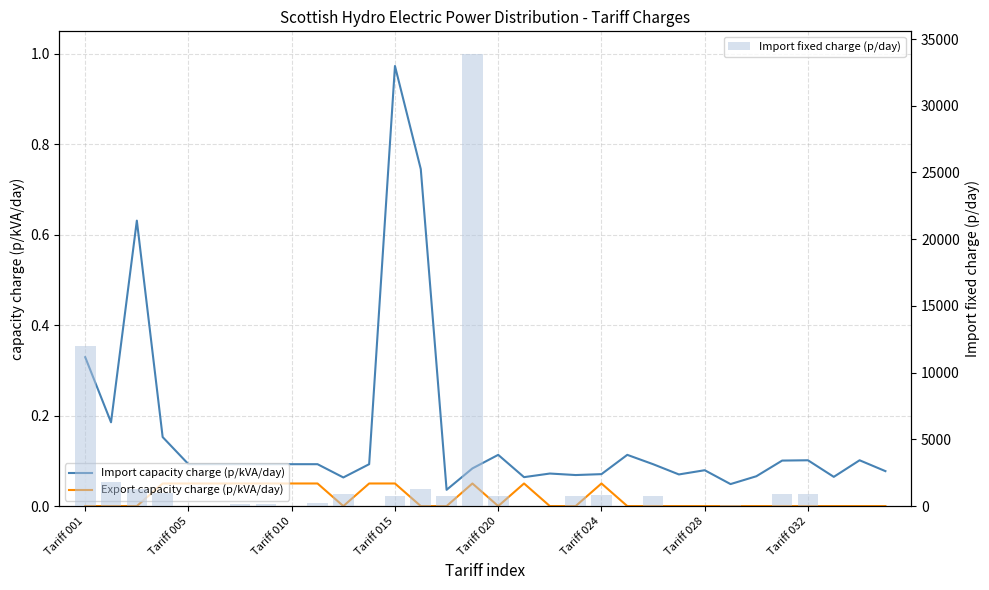

What is the greatest value displayed?

33882.7